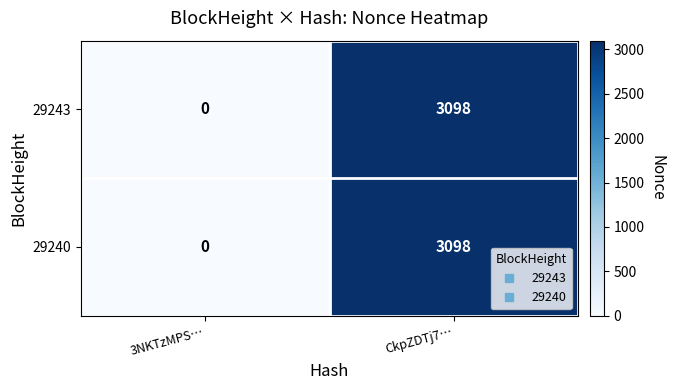

What is the difference between the maximum and minimum values in the 29243 series?

3098